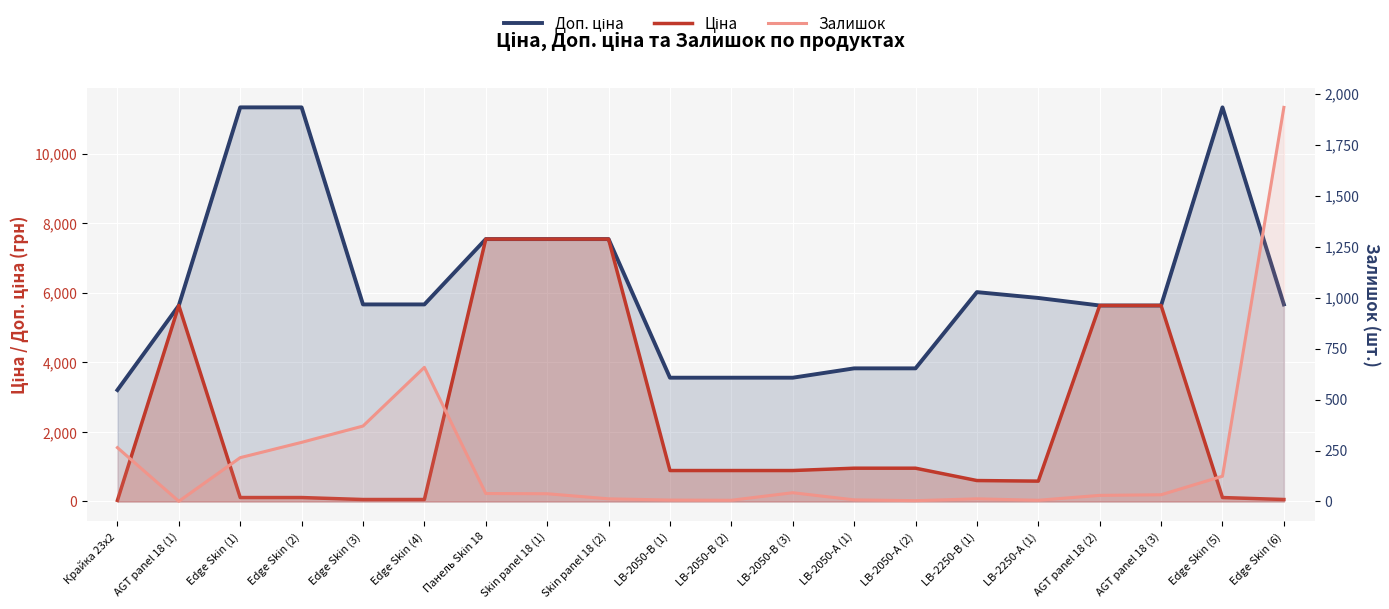

Reading left to right, list all the values displayed in this chart.

Доп. ціна: 3205.0	5636.0	11334.0	11334.0	5667.0	5667.0	7545.9	7545.9	7545.9	3559.7	3559.7	3559.7	3828.4	3828.4	6020.8	5852.9	5636.0	5636.0	11334.0	5667.0
Ціна: 32.0	5636.0	113.3	113.3	56.7	56.7	7545.9	7545.9	7545.9	889.9	889.9	889.9	957.1	957.1	602.1	585.3	5636.0	5636.0	113.3	56.7
Залишок: 264.0	1.0	215.0	290.0	370.0	658.0	39.0	38.0	13.0	7.0	6.0	43.0	8.0	4.0	13.0	6.0	30.0	33.0	124.0	1933.0